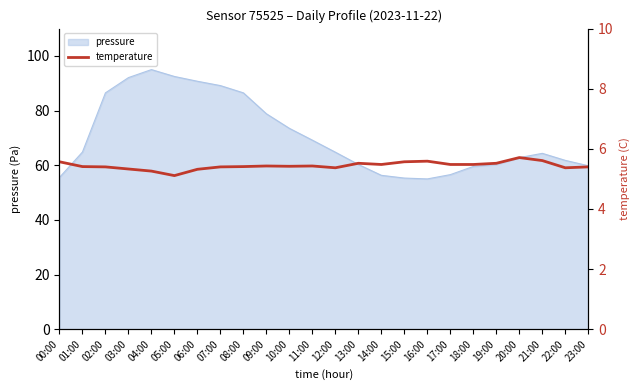

The value of pressure at 23:00 is 59.8. True or false?

True